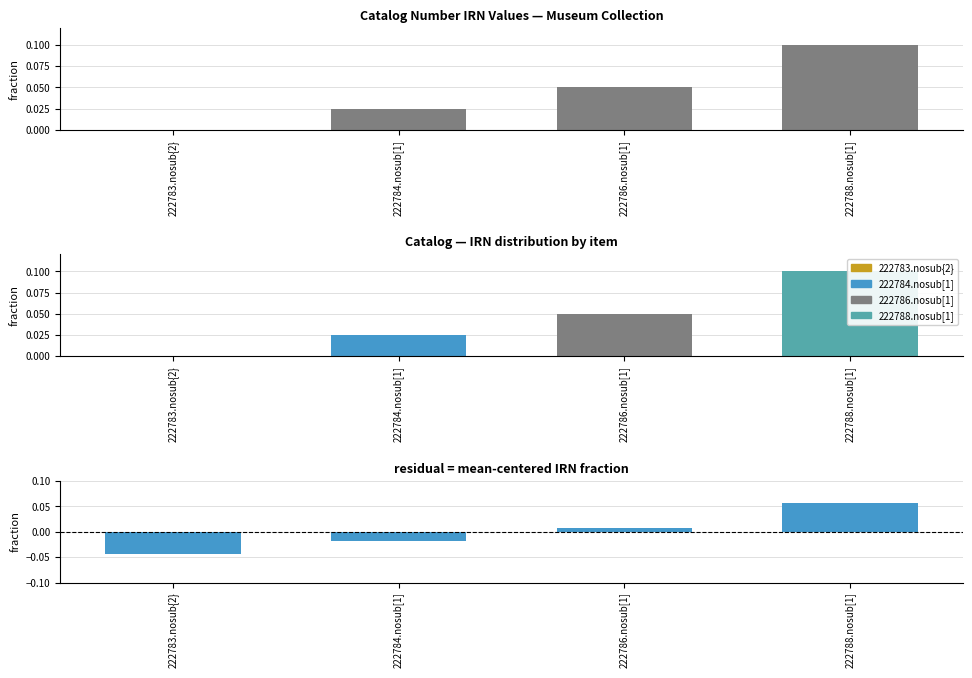

Between 222784.nosub[1] and 222788.nosub[1], which series saw the biggest shift?

IRN